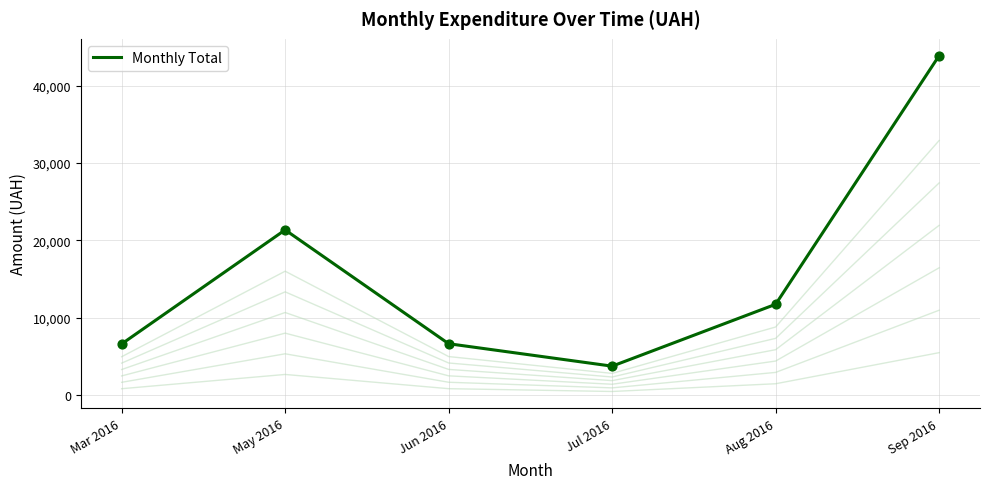

Between Sep 2016 and Jul 2016, which is larger?

Sep 2016